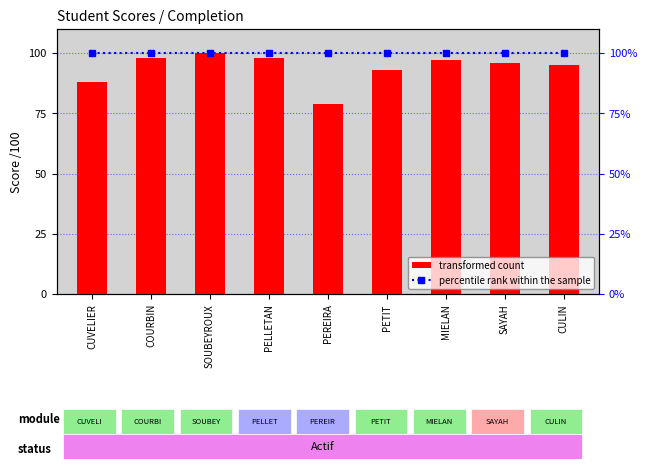

At which category is the sum across all series the highest?

SOUBEYROUX